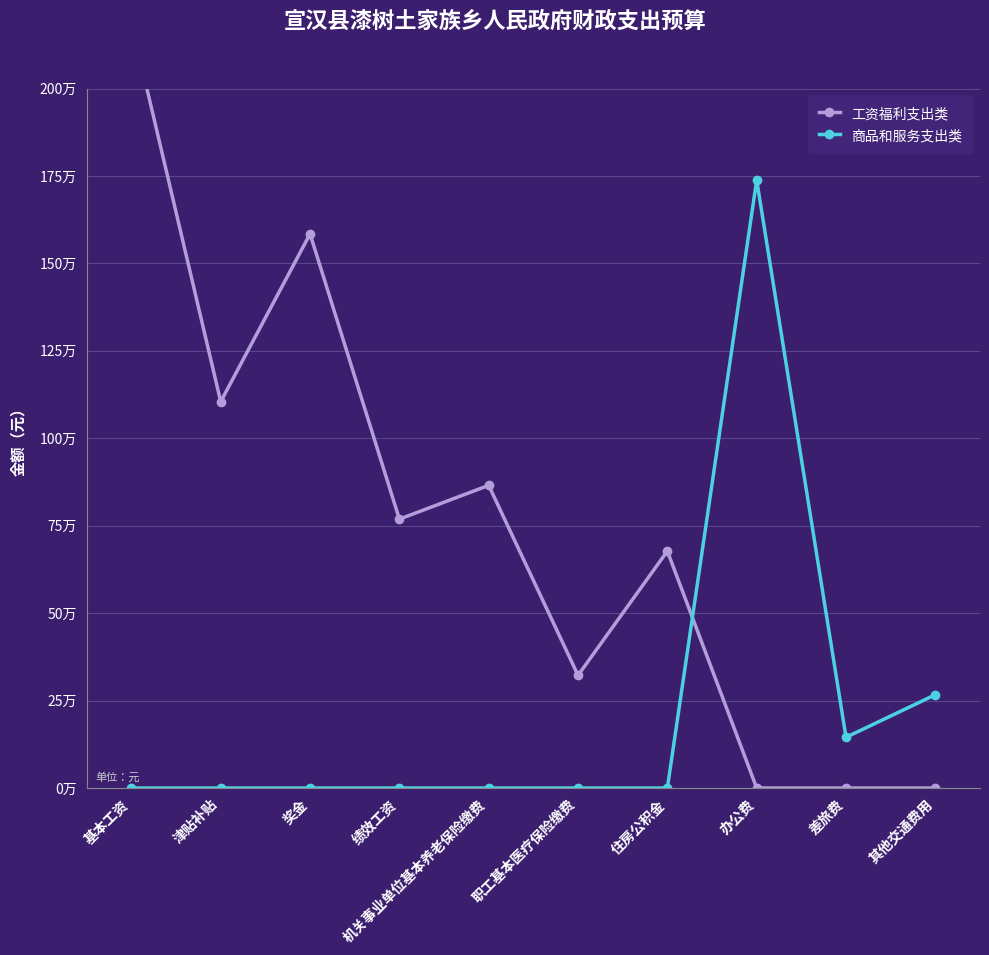

Where is 商品和服务支出类 nearest to the value 869000?

其他交通费用